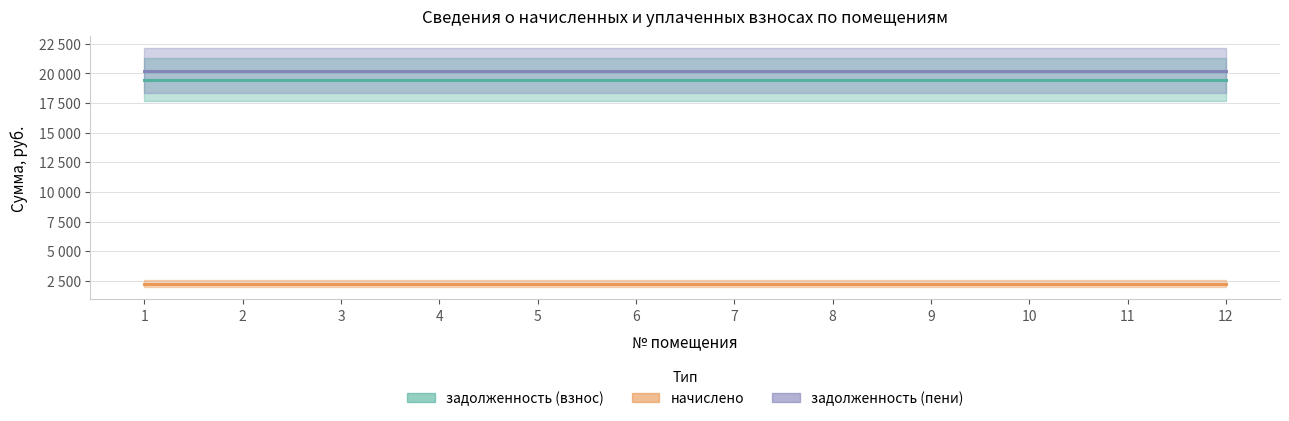

Which category has the highest value in the задолженность (пени) series?

1